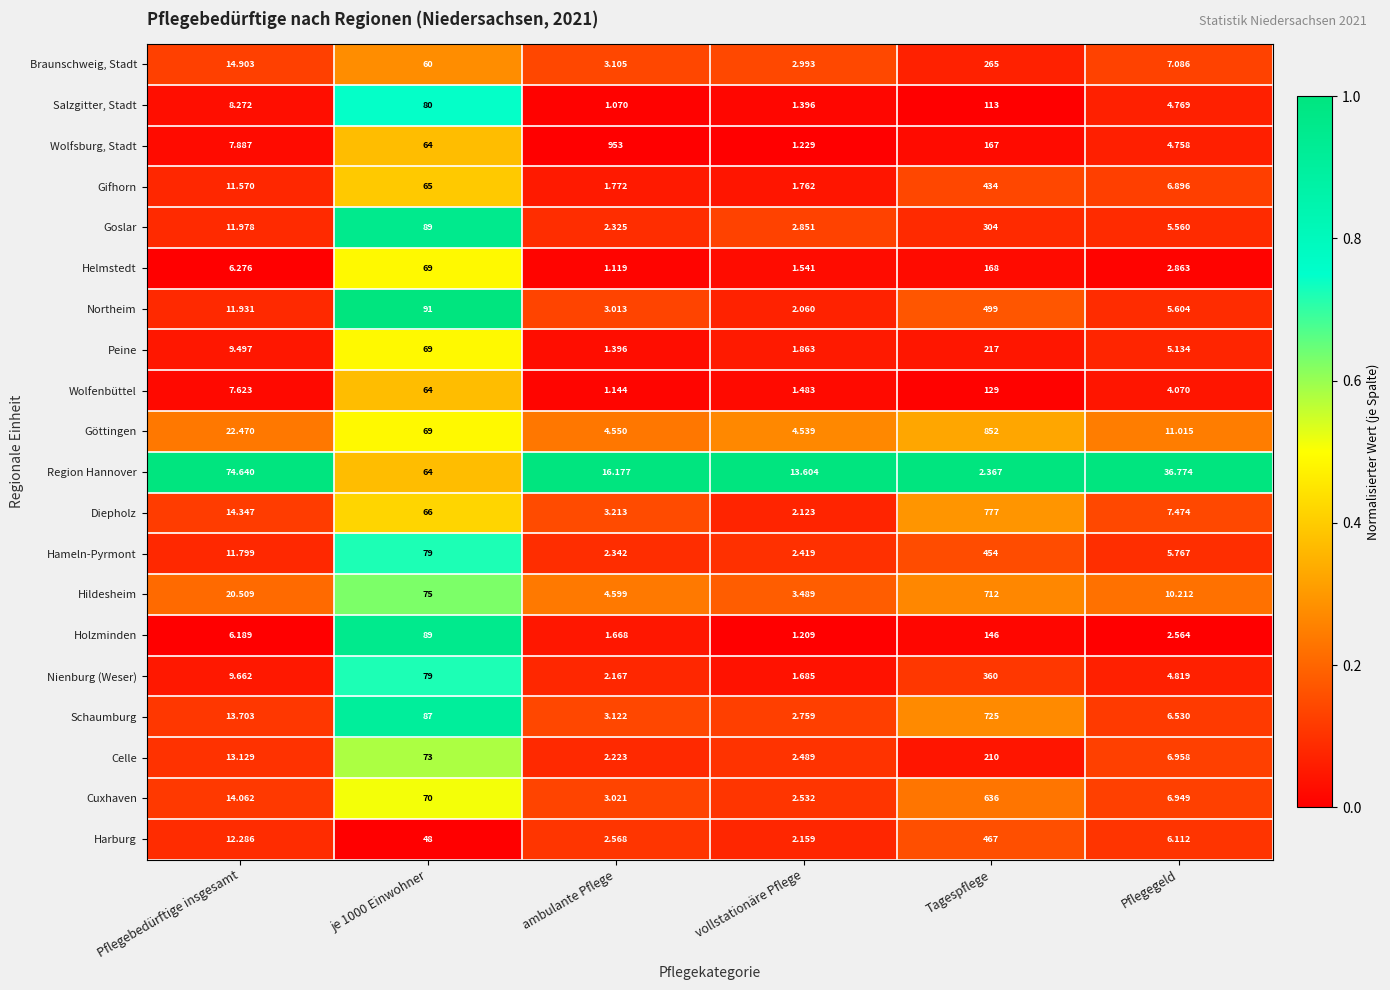

Which series has the largest range (max minus min)?

Wolfsburg, Stadt